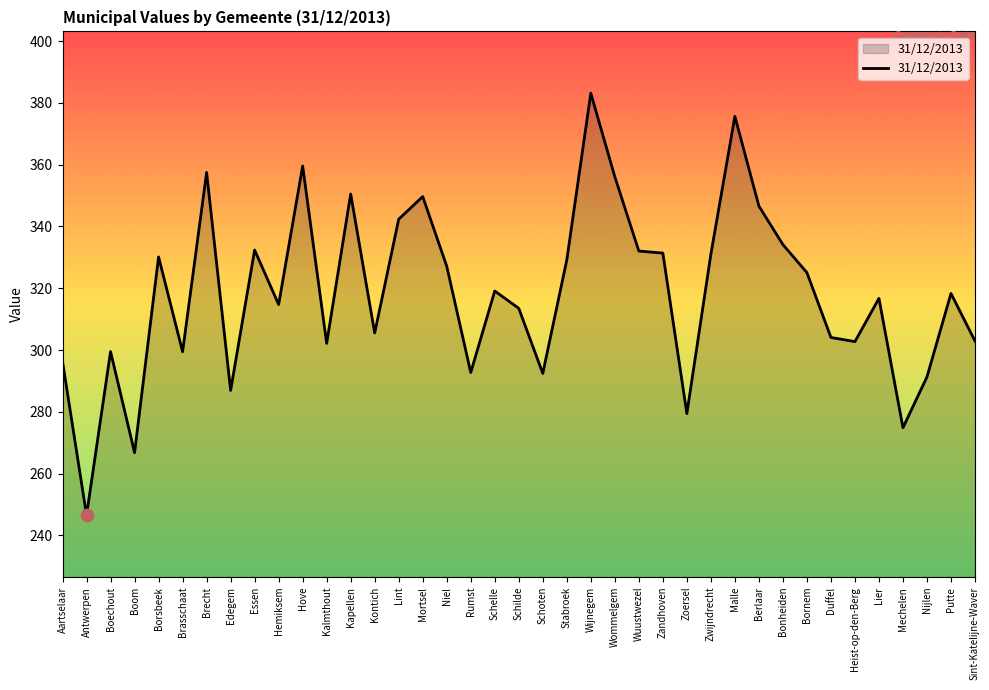

What is the change in value from Boom to Wuustwezel?

+65.3